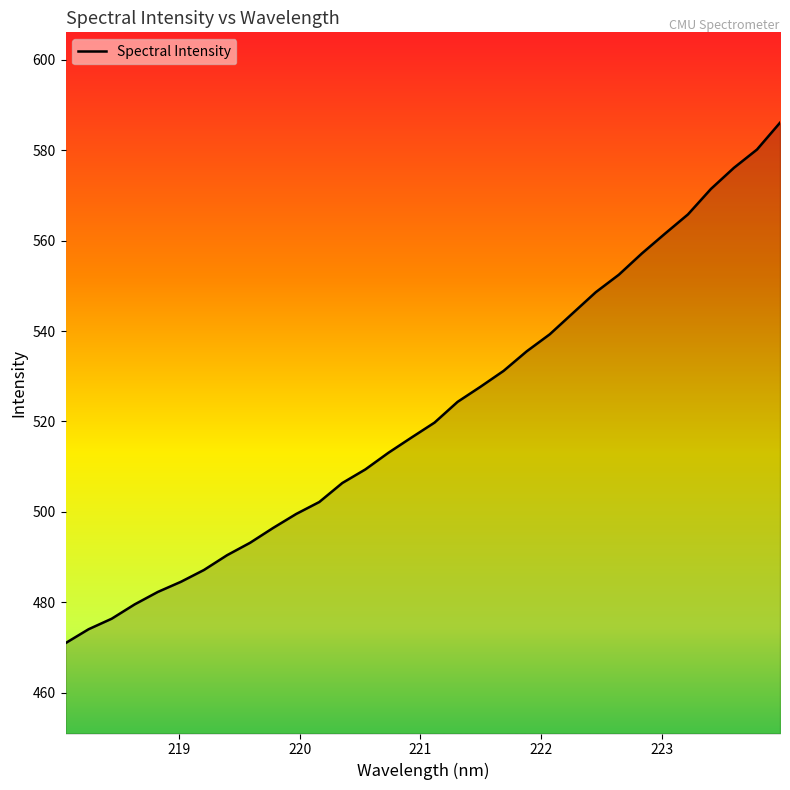

Does the chart have visible grid lines?

No